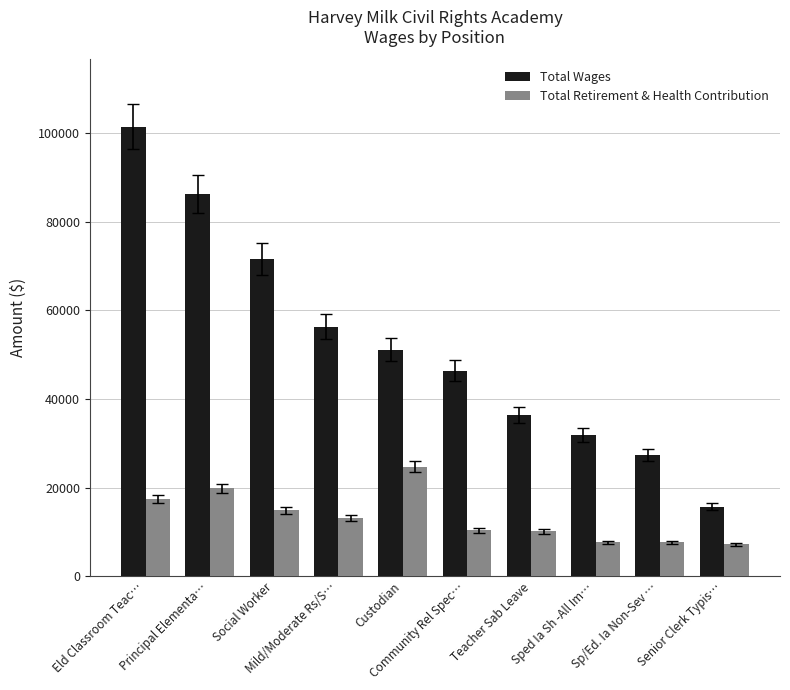

What is the label of the 4th bar from the right?

Teacher Sab Leave